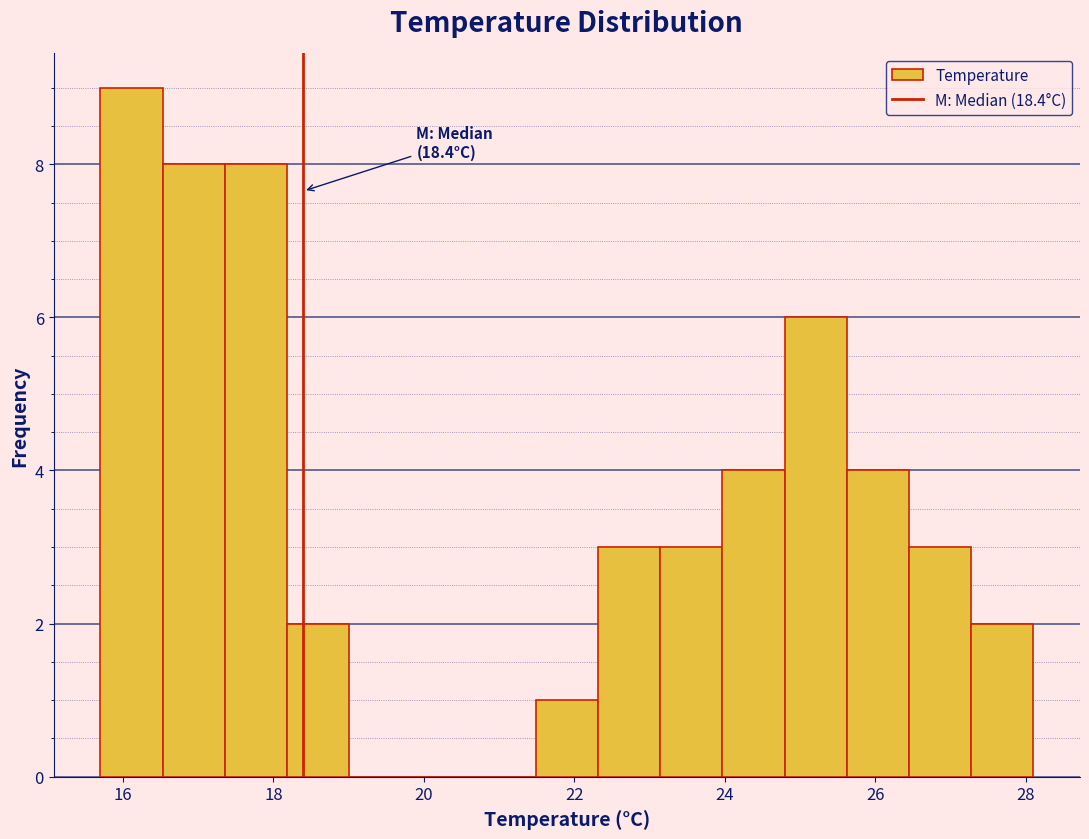

Over which range of the x-axis is the bar tallest?

15.8 to 16.6